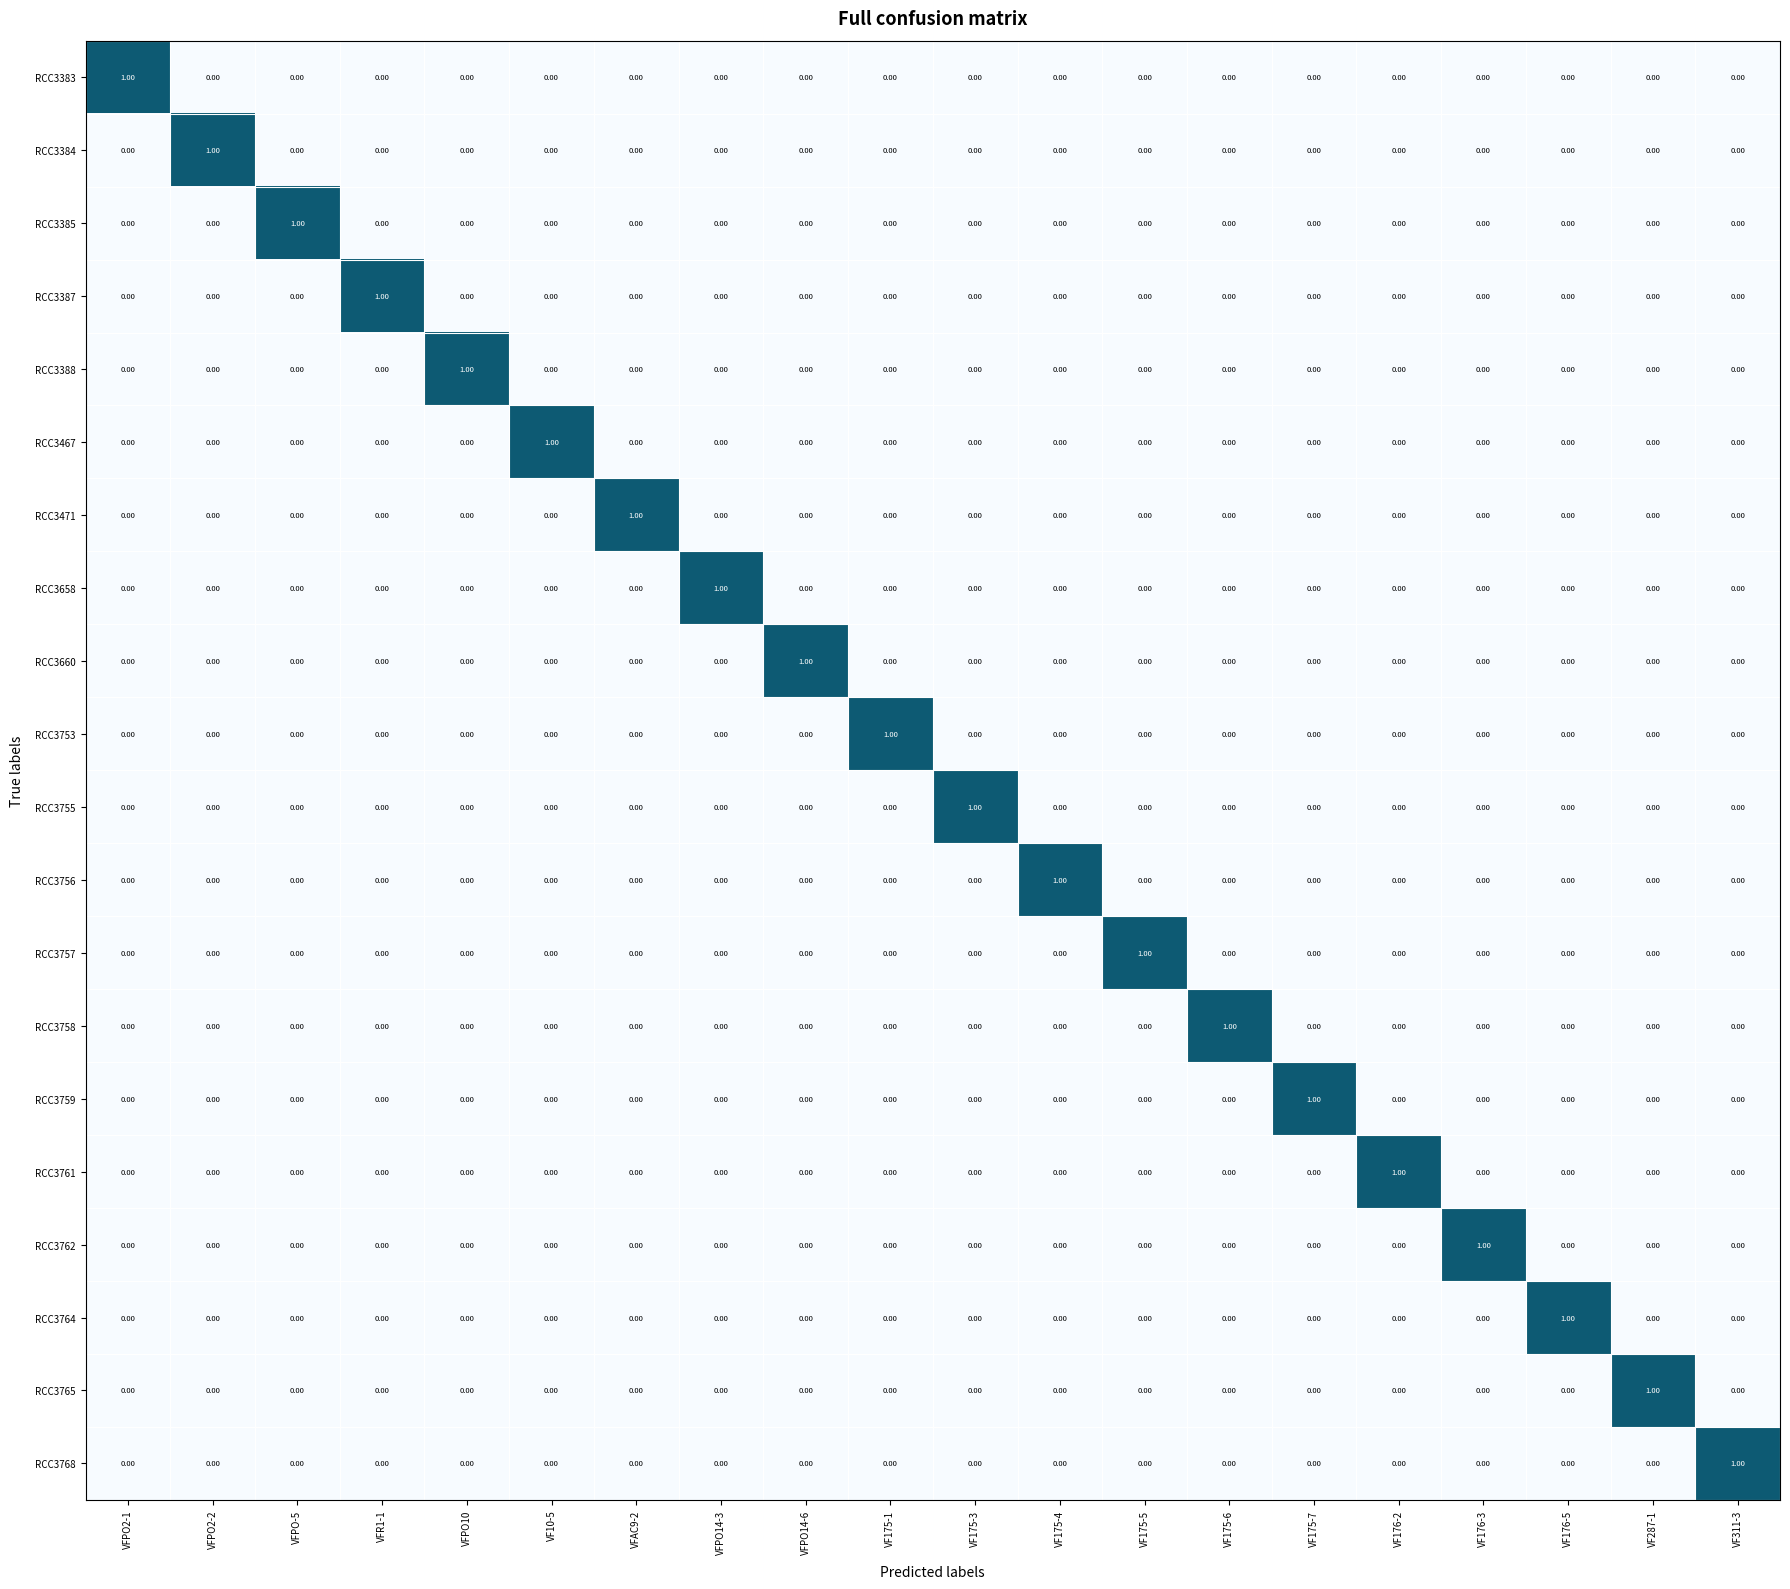

Is the value of RCC3762 at VF176-3 greater than the value of RCC3387 at VF175-7?

Yes